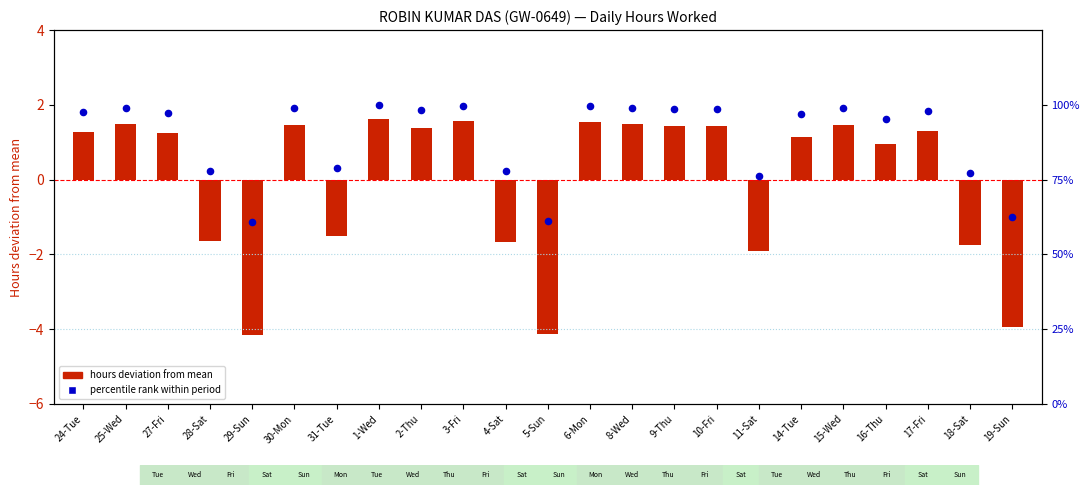

Which series contains the highest Y value?

percentile rank within period